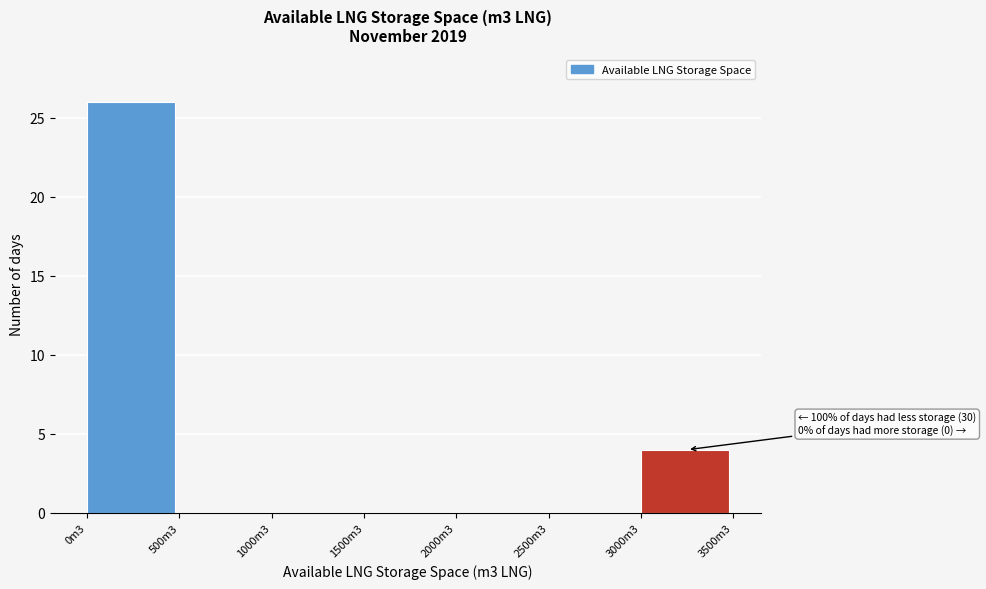

Reading right to left, what are all the values shown in this chart?

3000m3=4	2500m3=0	2000m3=0	1500m3=0	1000m3=0	500m3=0	0m3=26